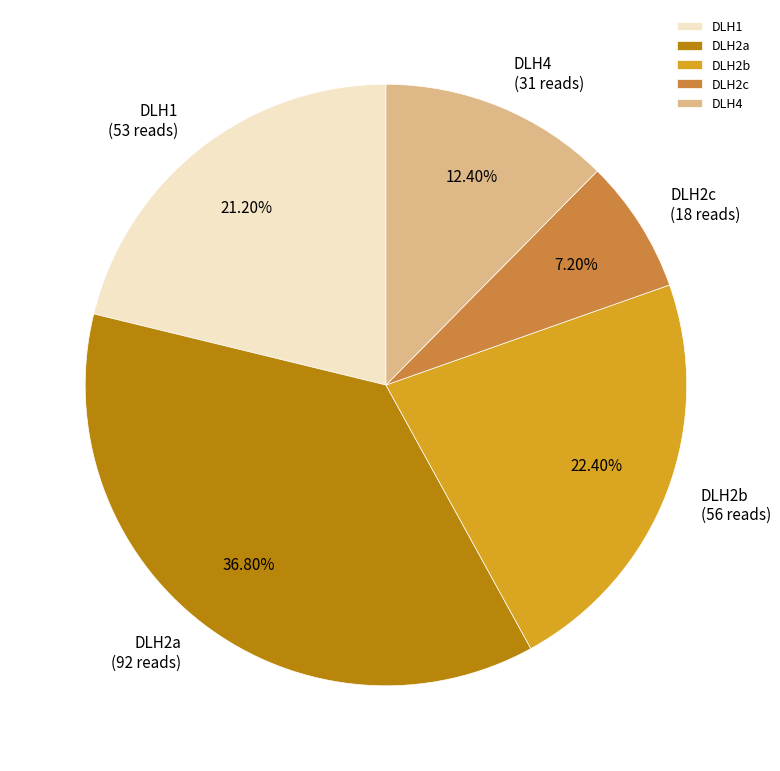

How many slices are in this pie chart?

5